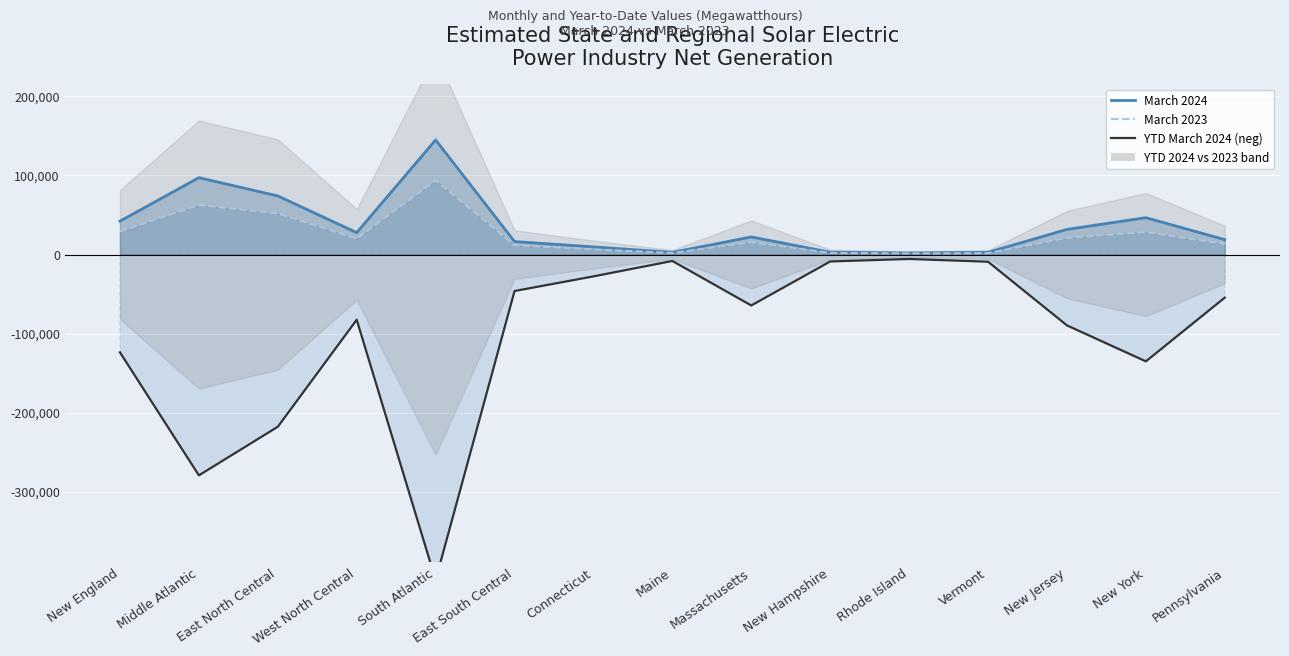

Does the chart display data point markers on the line(s)?

No